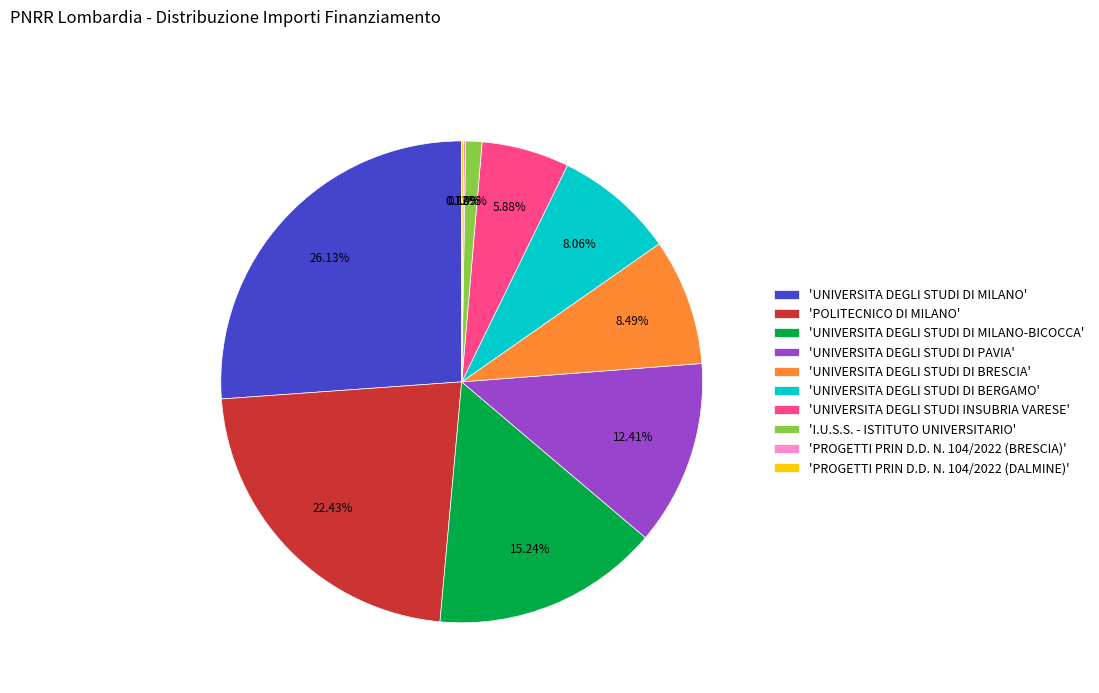

What is the largest slice in the pie chart?

'UNIVERSITA DEGLI STUDI DI MILANO'